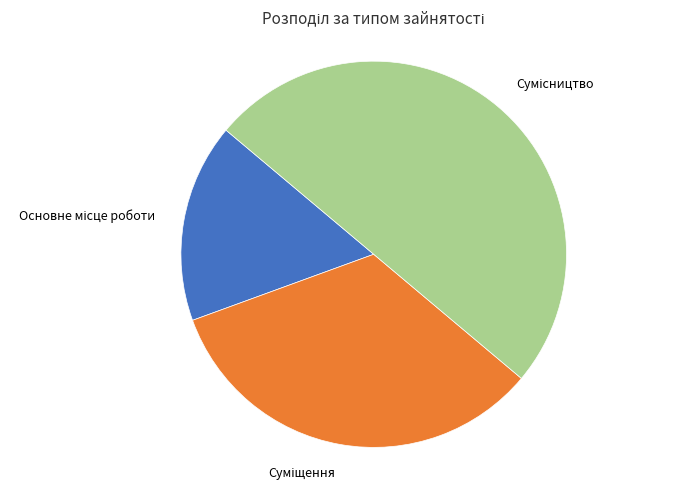

Between Суміщення and Сумісництво, which is larger?

Сумісництво